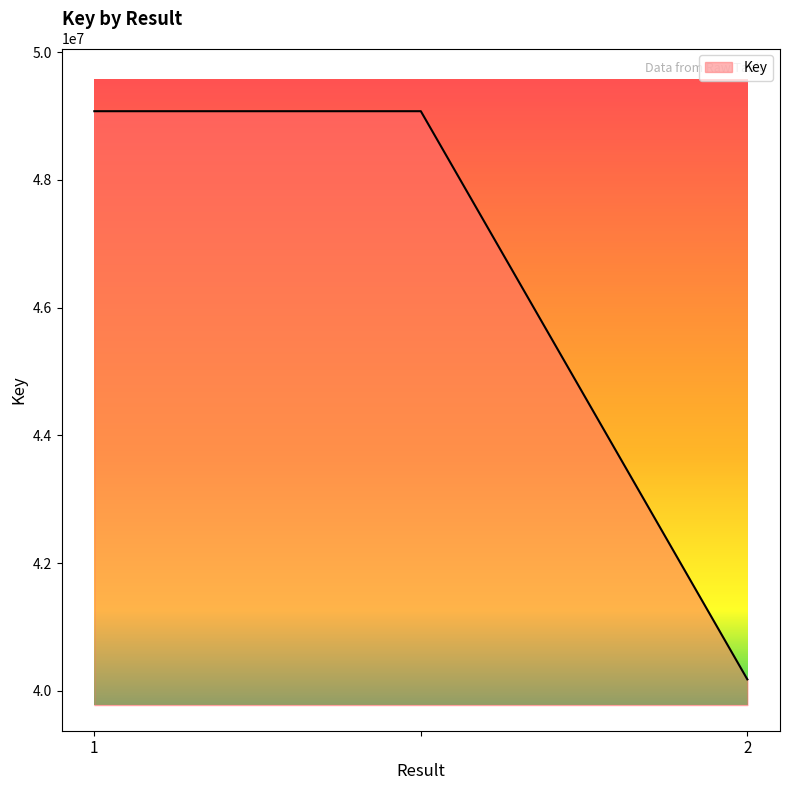

What is the minimum value shown in the chart?

40180540